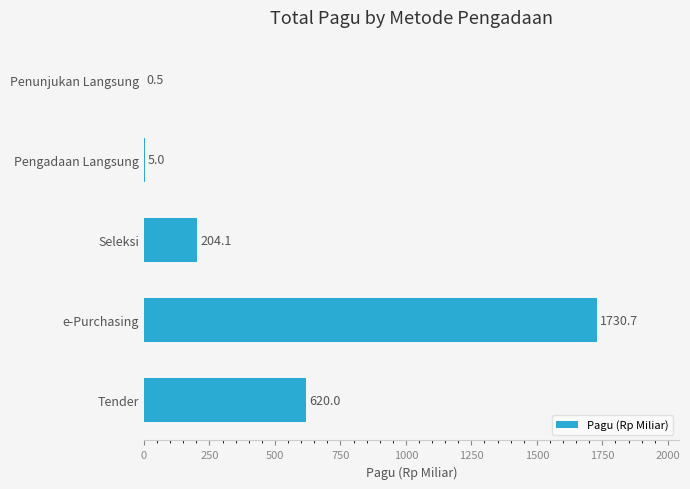

What is the maximum value shown in the chart?

1730.7